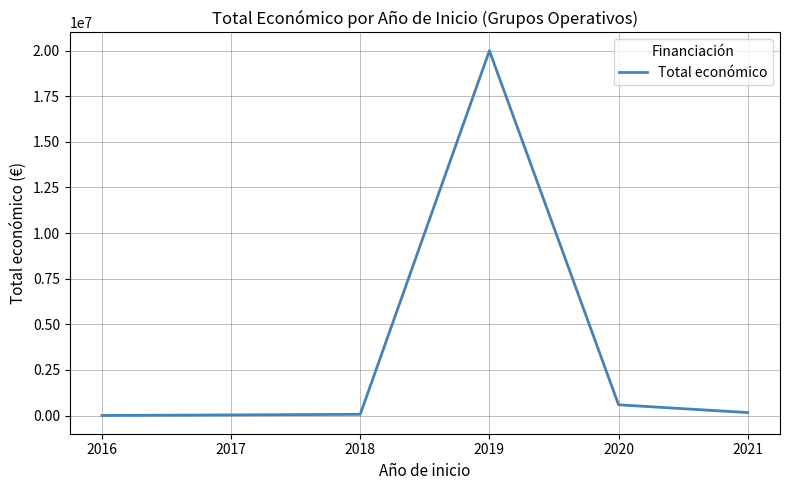

Is it true that the value at 2020 is 590909?

True